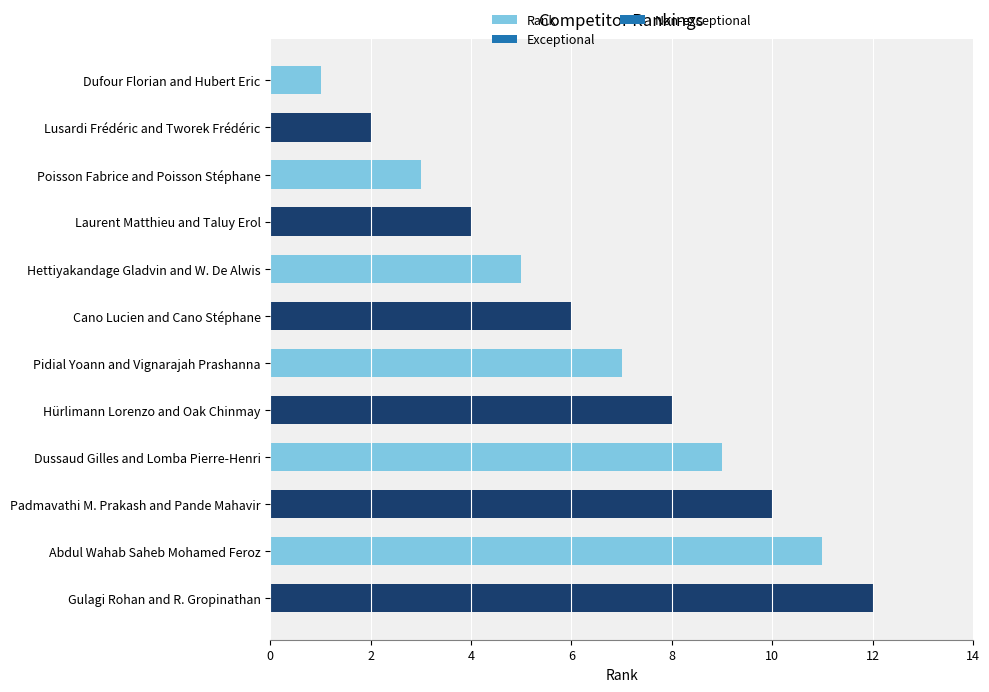

What is the difference between the maximum and second lowest values?

10